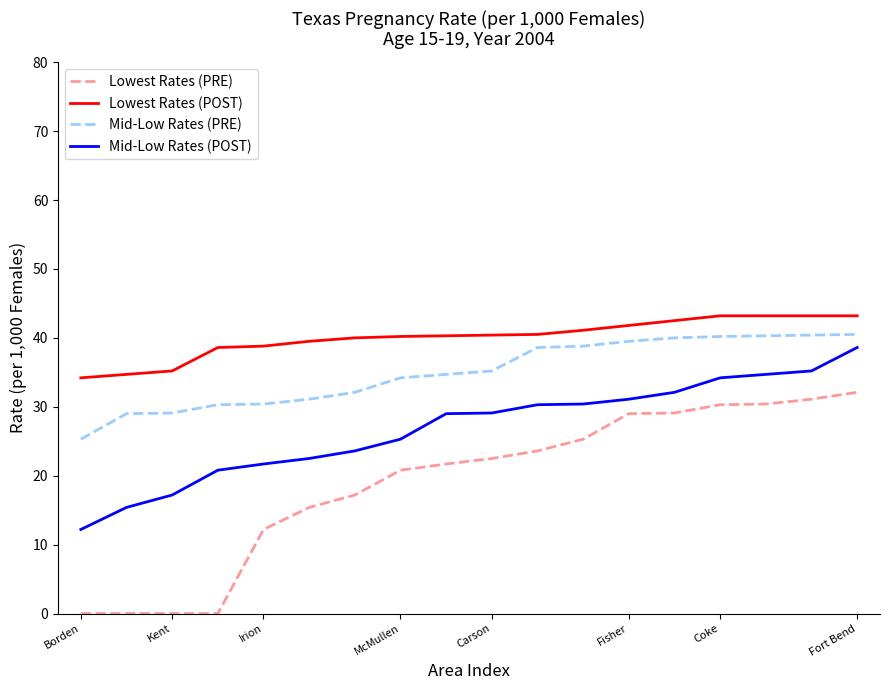

Which series has the largest range (max minus min)?

Lowest Rates (PRE)